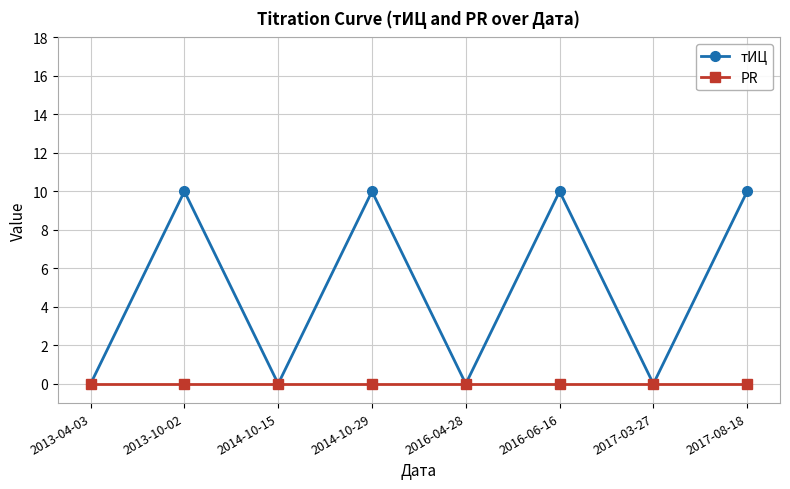

What is the label of the 5th point from the right?

2014-10-29